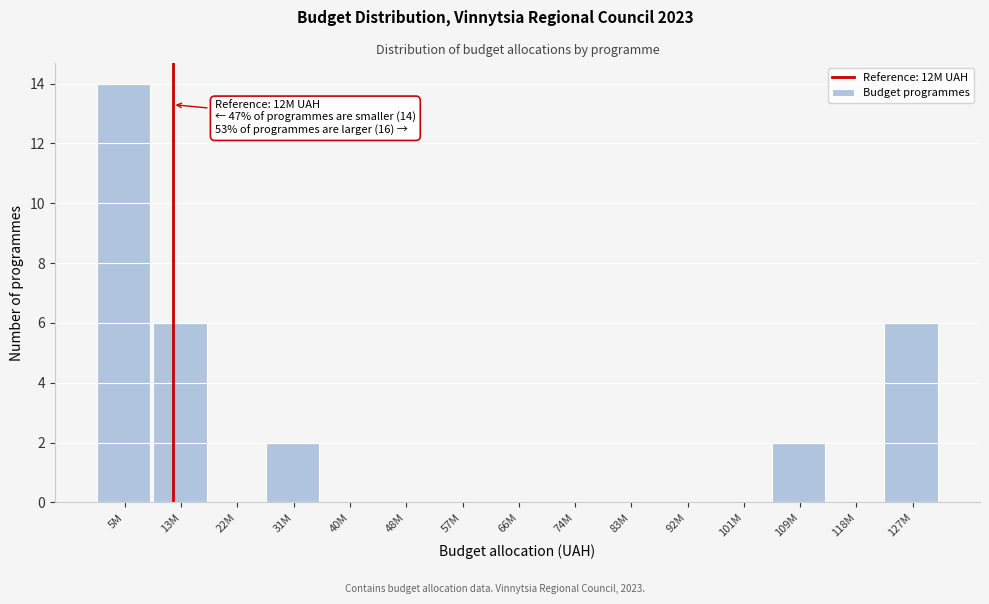

Reading right to left, transcribe all the data shown in this chart.

127M=6	118M=0	109M=2	101M=0	92M=0	83M=0	74M=0	66M=0	57M=0	48M=0	40M=0	31M=2	22M=0	13M=6	5M=14